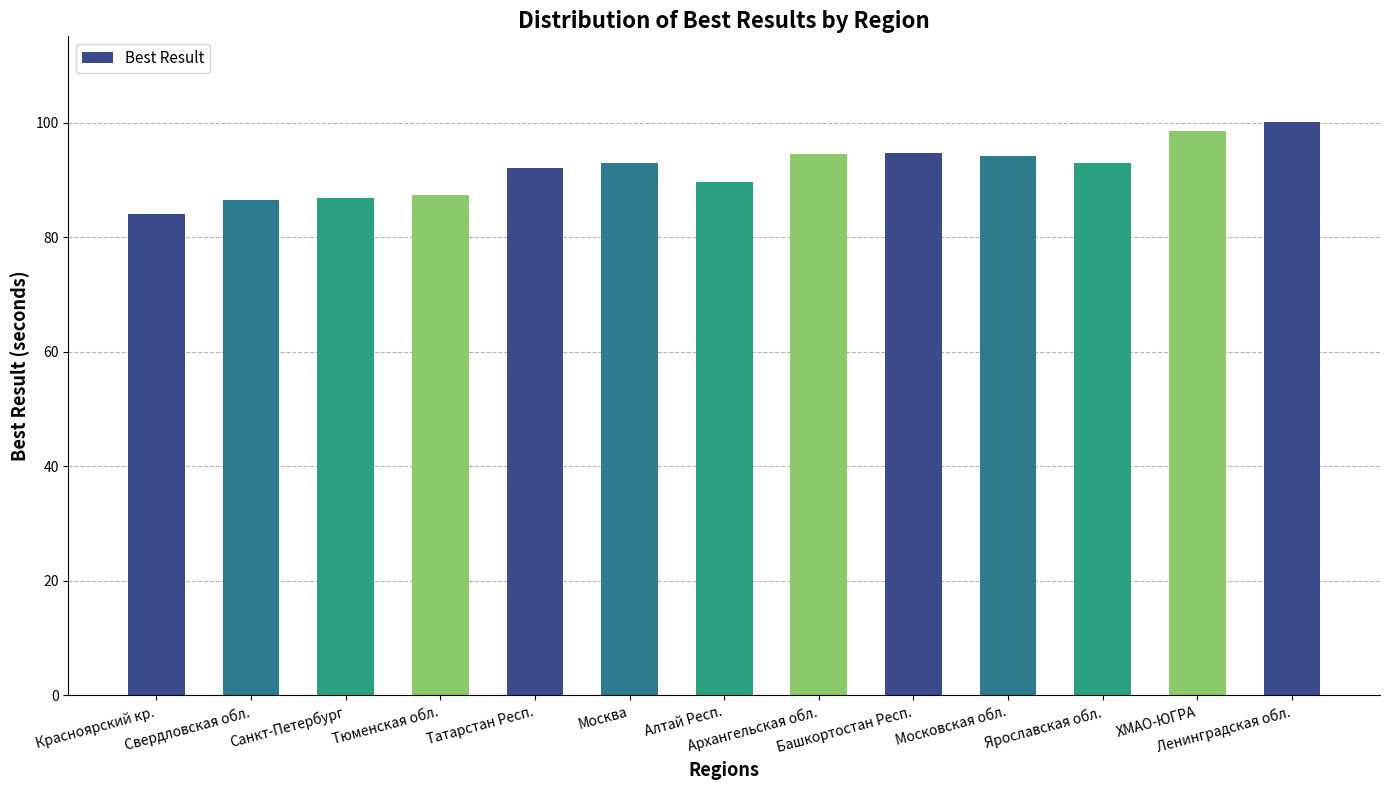

Approximately how many times larger is the value at Алтай Респ. compared to Тюменская обл.?

1.0